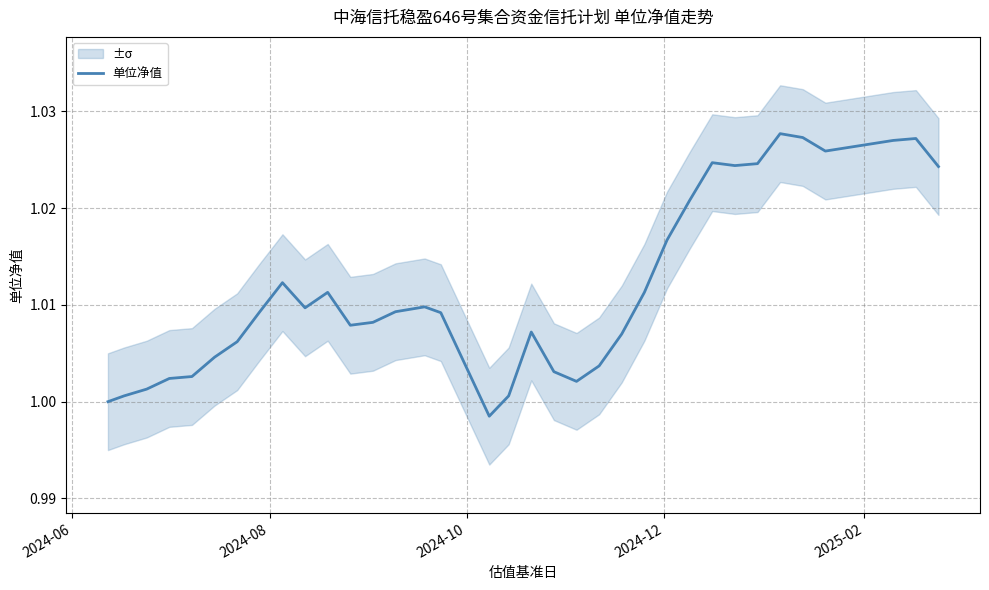

Reading left to right, extract all data points from this chart.

1.0	1.0	1.0	1.0	1.0	1.0	1.0	1.0	1.0	1.0	1.0	1.0	1.0	1.0	1.0	1.0	1.0	1.0	1.0	1.0	1.0	1.0	1.0	1.0	1.0	1.0	1.0	1.0	1.0	1.0	1.0	1.0	1.0	1.0	1.0